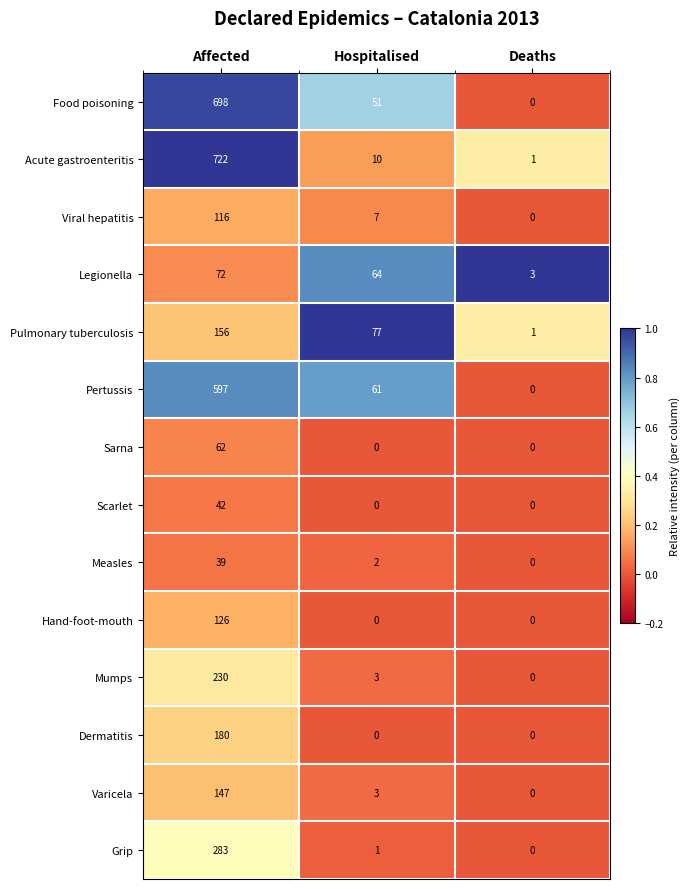

Which series has the largest range (max minus min)?

Acute gastroenteritis